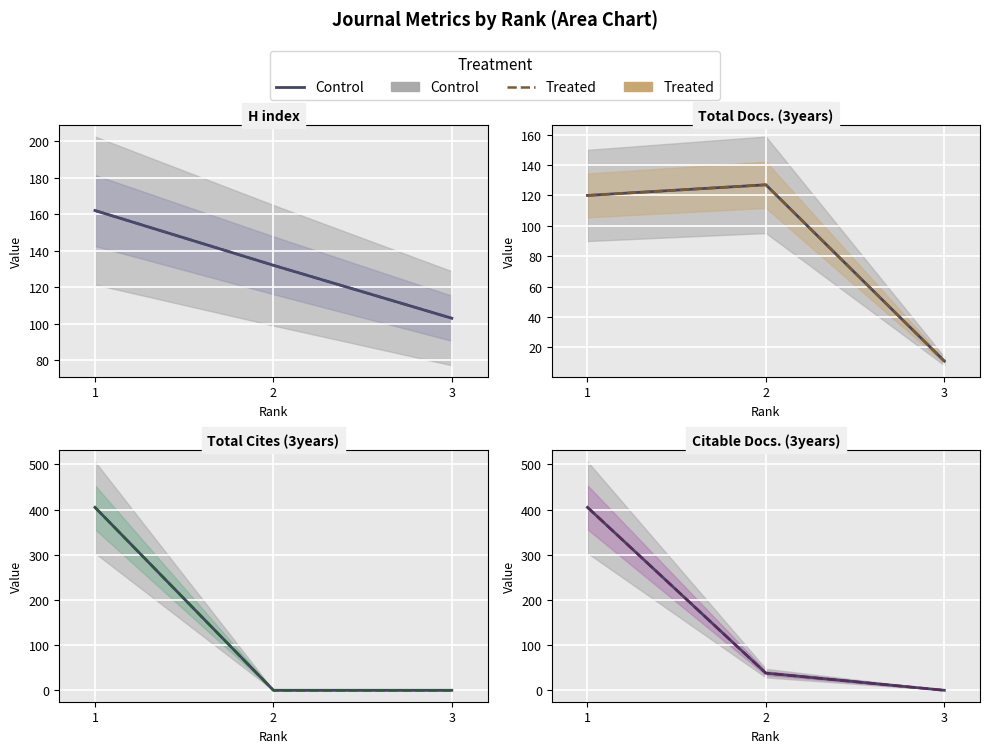

At which label does Treated line first exceed 38?

1